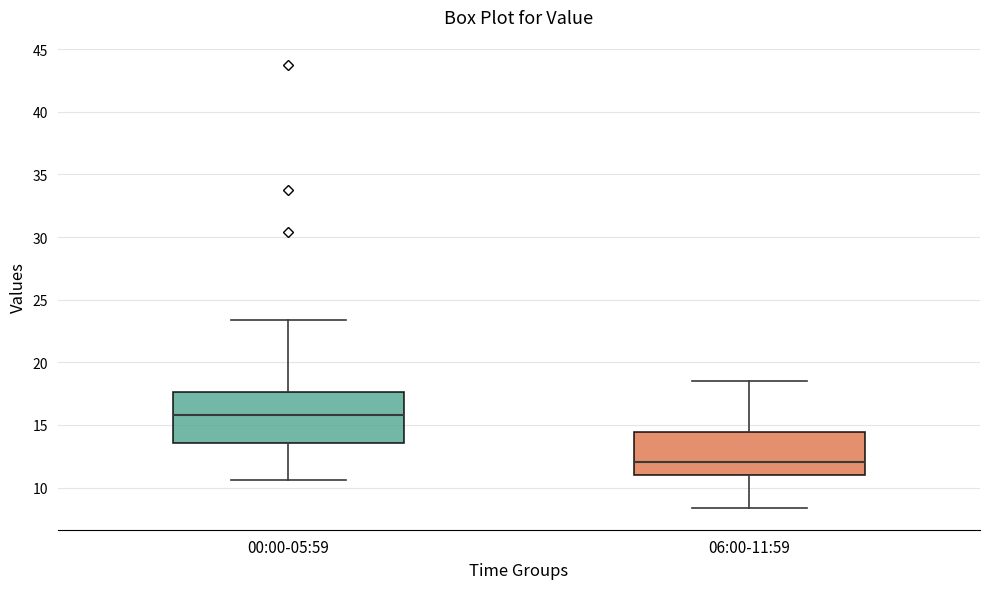

Which box is the tallest, from its lower edge to its upper edge?

00:00-05:59